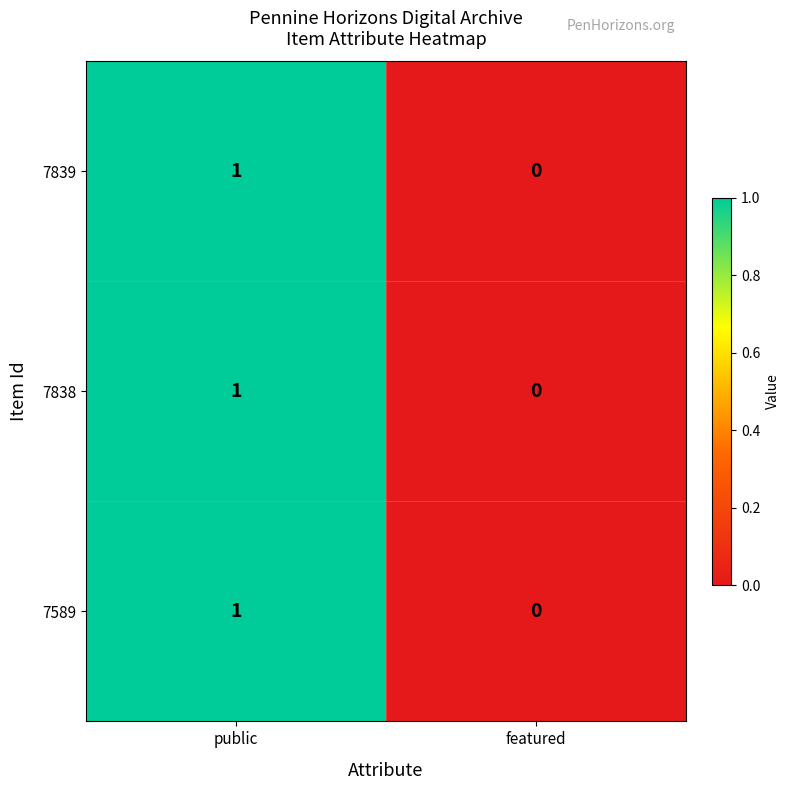

Count the number of categories in the chart.

2